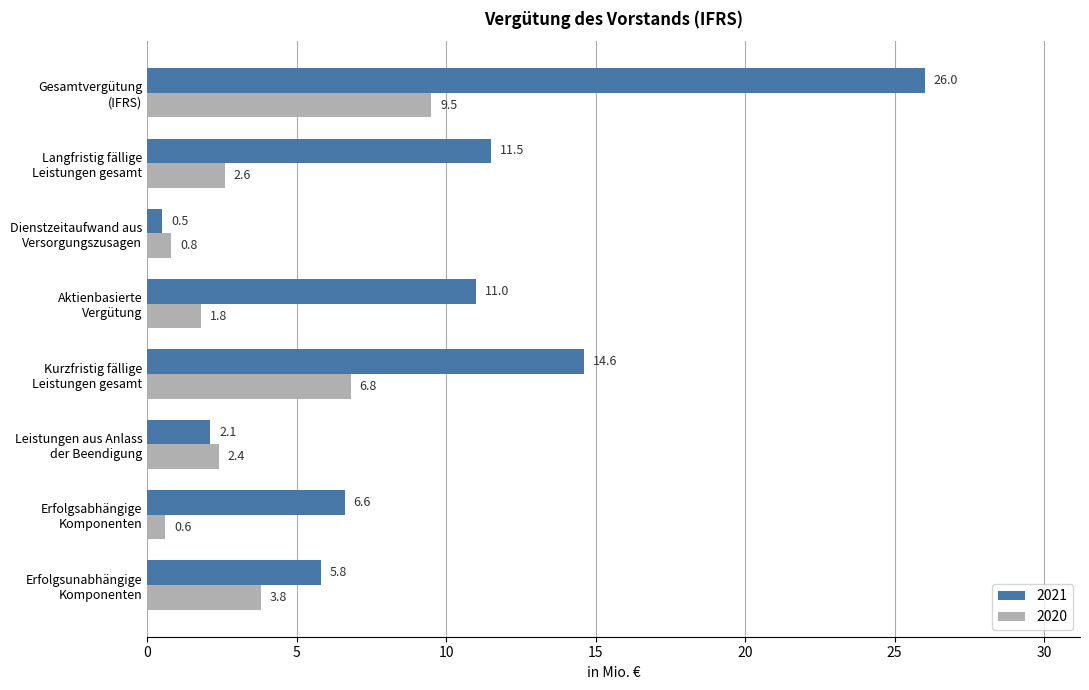

What is the total value across all series at Langfristig fällige
Leistungen gesamt?

14.1